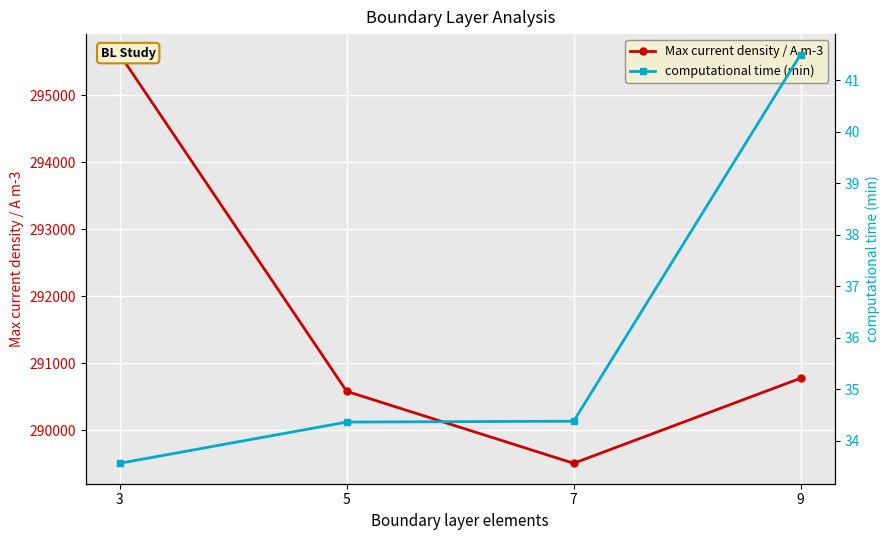

How many values in the Max current density / A m-3 series exceed 290775?

2